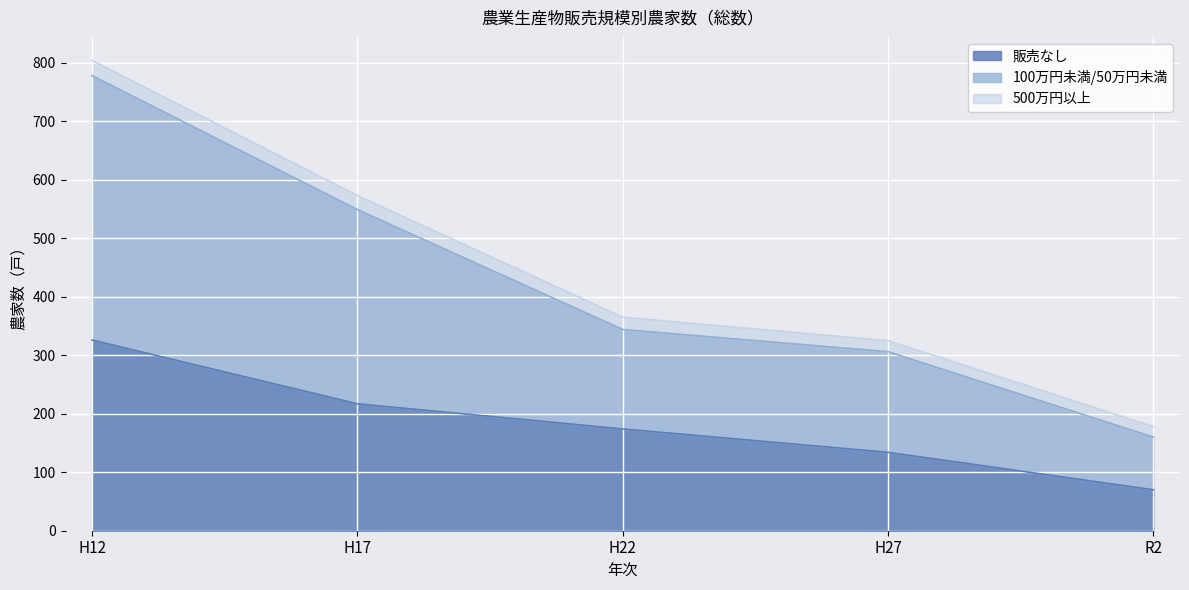

Which category has the highest value in the 販売なし series?

H12